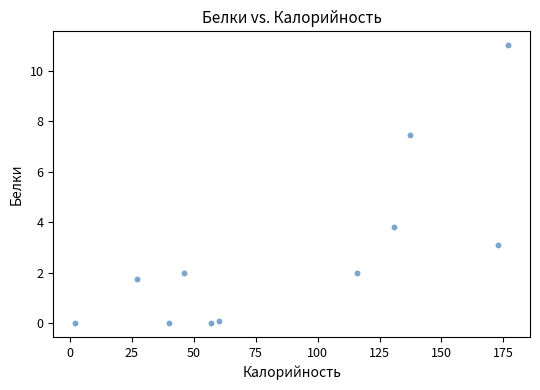

What is the range of X values (max minus min)?

175.0